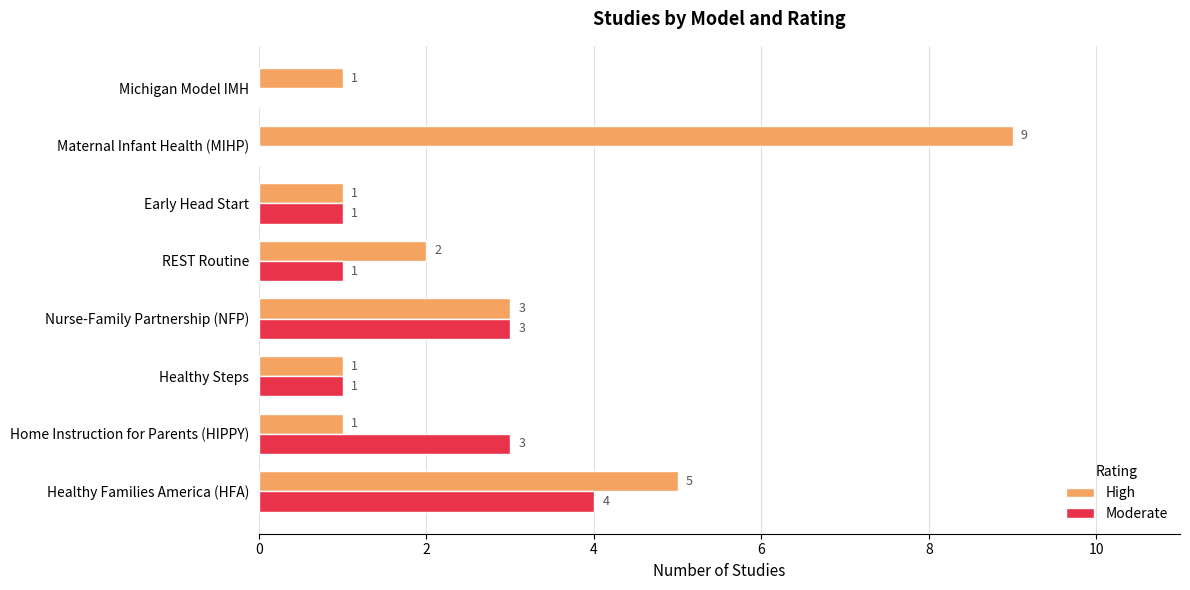

What is the maximum value for High?

9